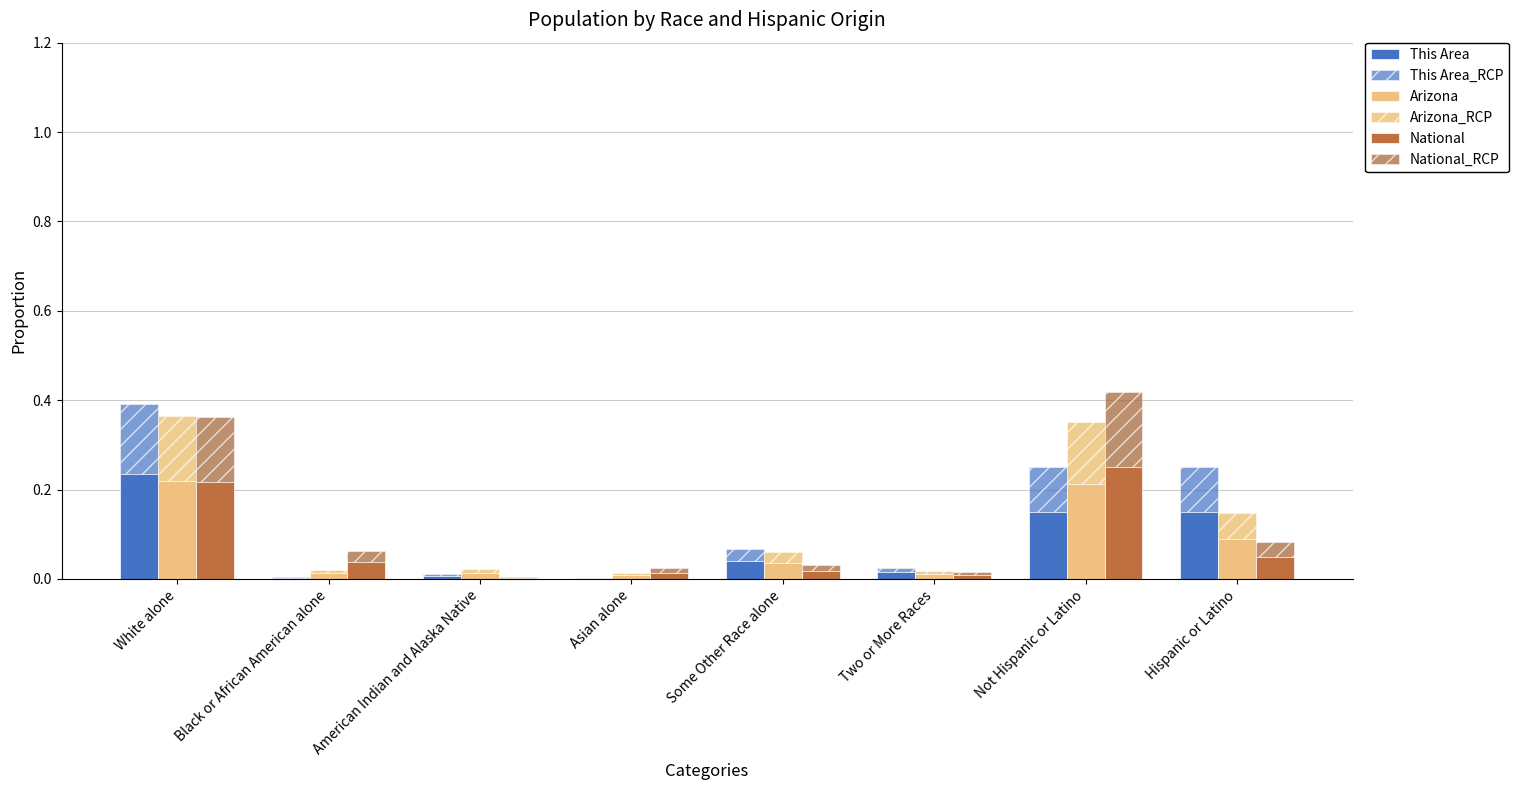

At Some Other Race alone, list the series in order from smallest to largest.

National_RCP, National, Arizona_RCP, This Area_RCP, Arizona, This Area